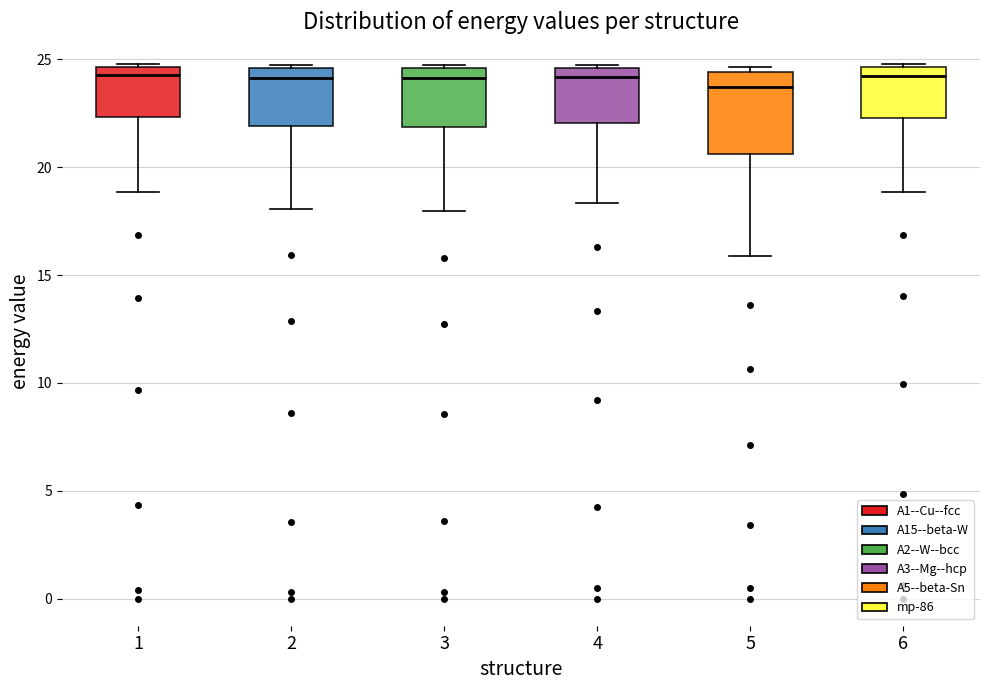

Comparing the boxes themselves (not the whiskers), which one is the tallest?

5